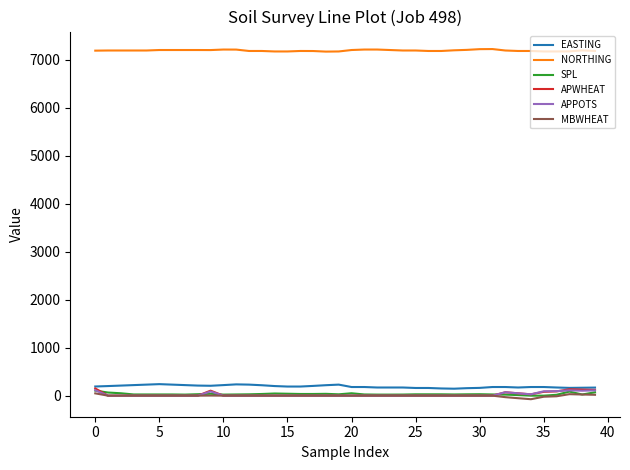

True or false: APWHEAT and NORTHING intersect in this chart.

False